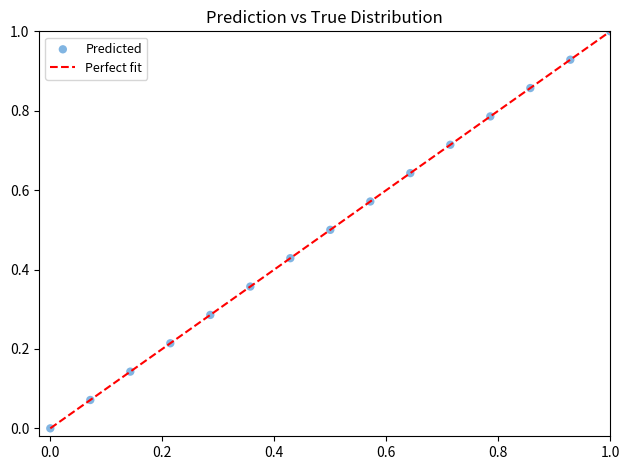

What is the range of Y values (max minus min)?

1.0